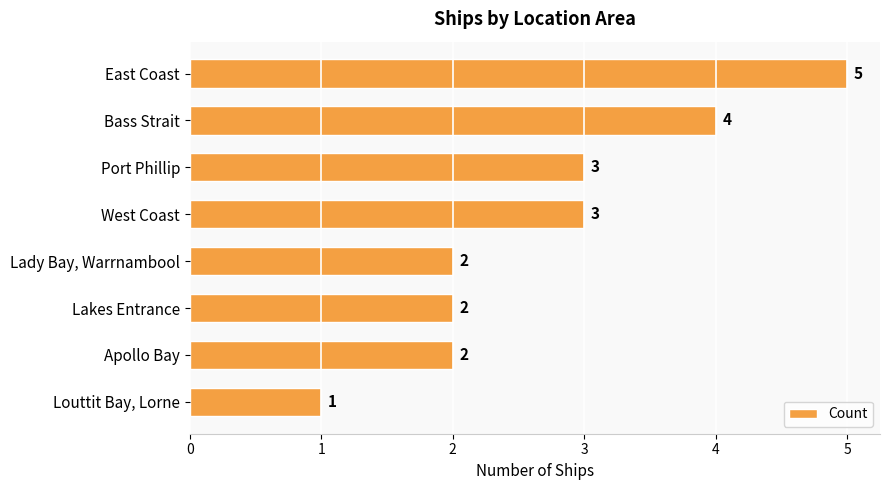

Count the values in the range 2 to 4.

6